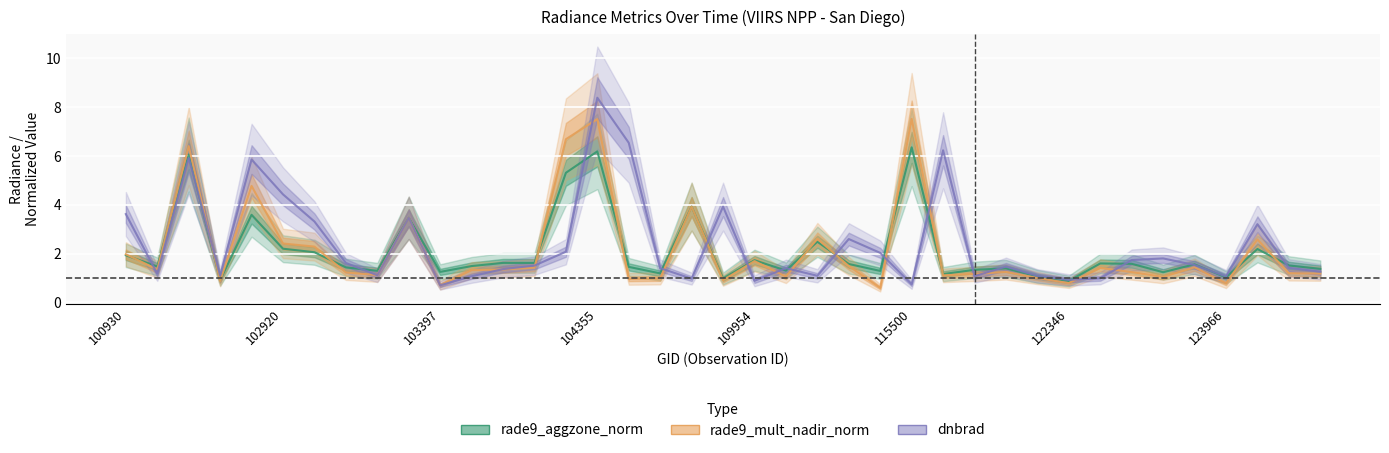

What is the sum of the rade9_mult_nadir_norm values at 27 and 11?

2.5